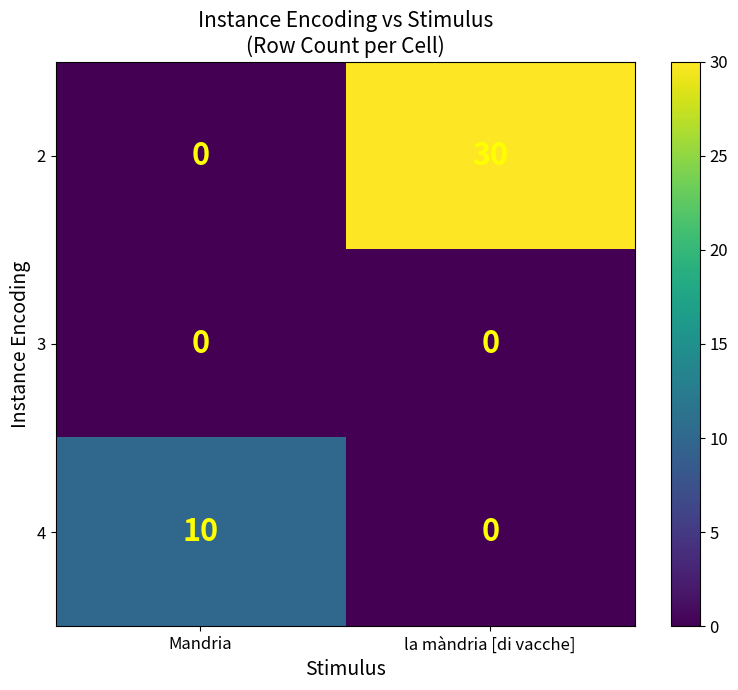

Rank the categories by 4 value from highest to lowest.

Mandria, la màndria [di vacche]